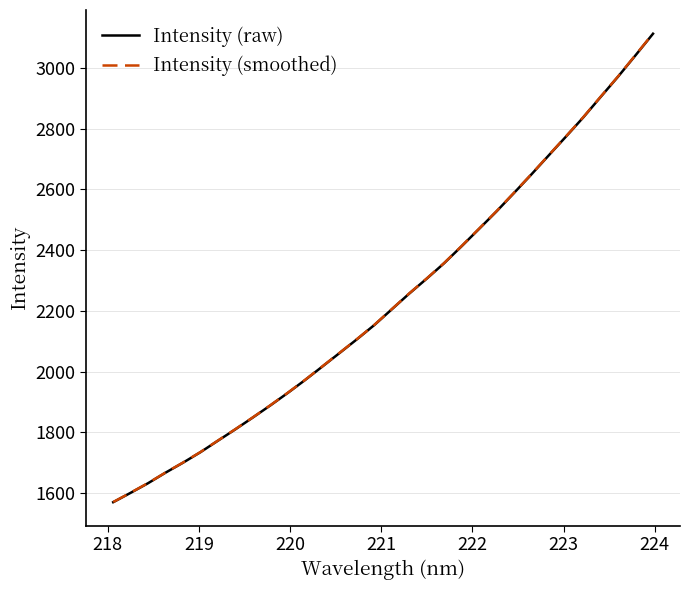

Which series has the largest range (max minus min)?

Intensity (smoothed)